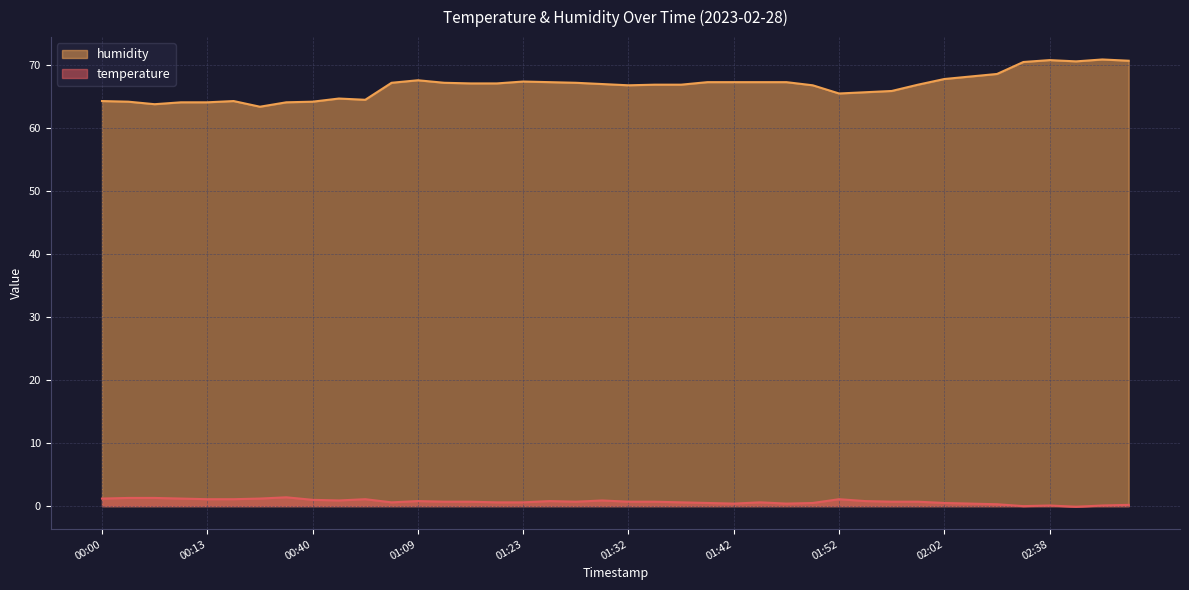

True or false: humidity has more than 2 points higher than both neighbors.

True